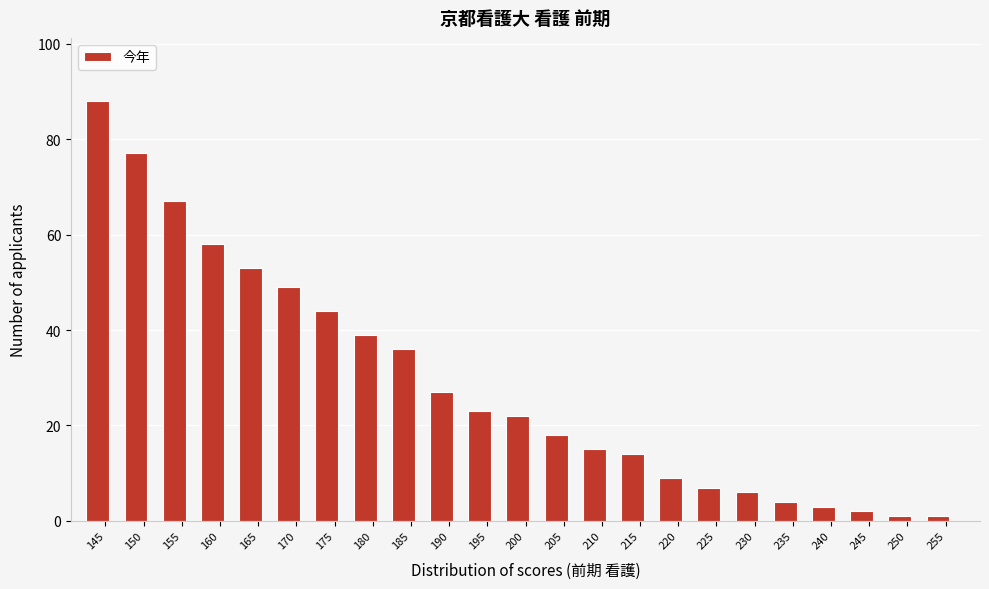

Reading right to left, extract all data points from this chart.

1	1	2	3	4	6	7	9	14	15	18	22	23	27	36	39	44	49	53	58	67	77	88